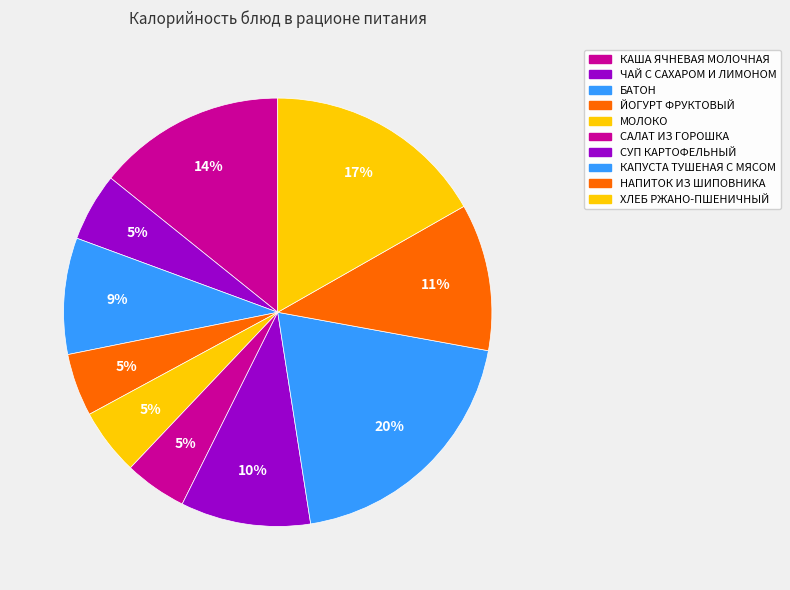

Count the number of slices in the pie.

10